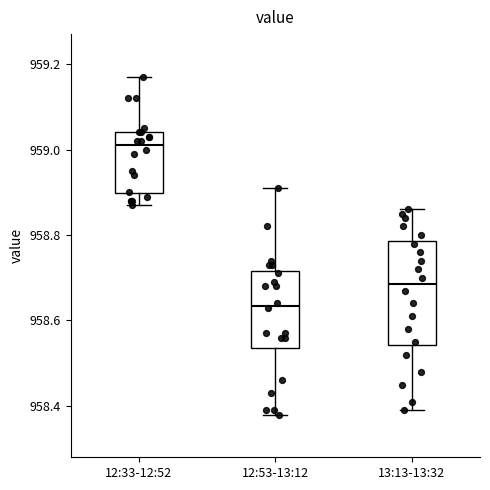

Reading left to right, transcribe this box plot: for each box, give where its median line is, the range the box spans, and where its two whiskers end, as read against the y-axis. The values are not printed on the chart, so give them approximately, as read against the axis.

12:33-12:52: median 959.02, box 958.90 to 959.04, whiskers 958.88 to 959.18
12:53-13:12: median 958.64, box 958.54 to 958.72, whiskers 958.38 to 958.92
13:13-13:32: median 958.68, box 958.54 to 958.78, whiskers 958.40 to 958.86